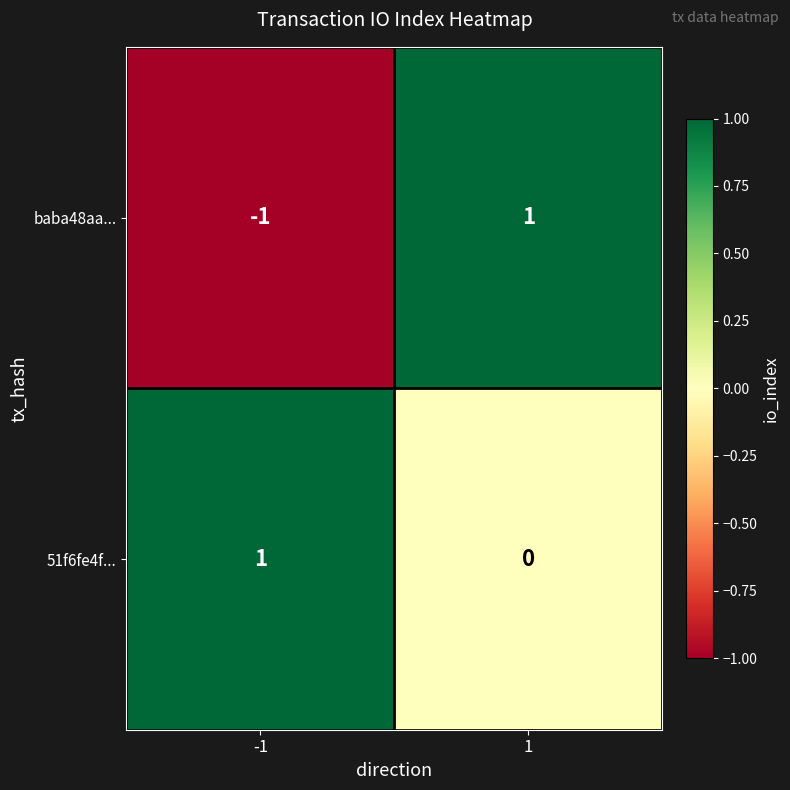

Is it true that 51f6fe4f... equals 1 at 1?

False